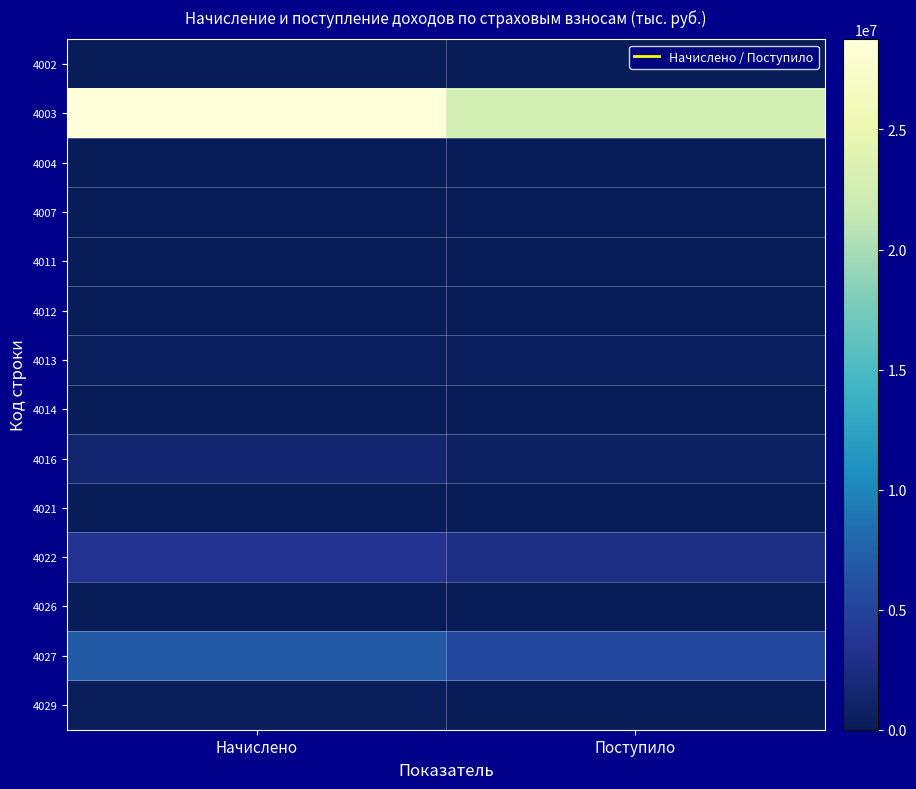

What is the difference between the highest and lowest values at Поступило?

22778357